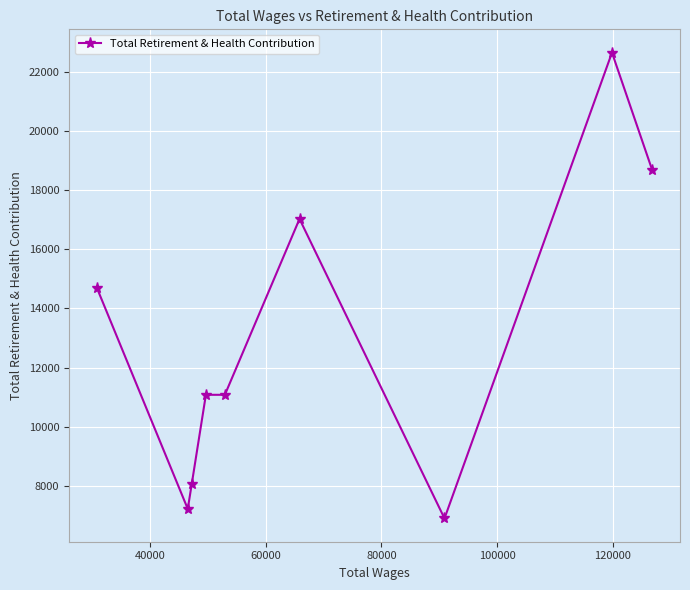

What is the maximum value shown in the chart?

22667